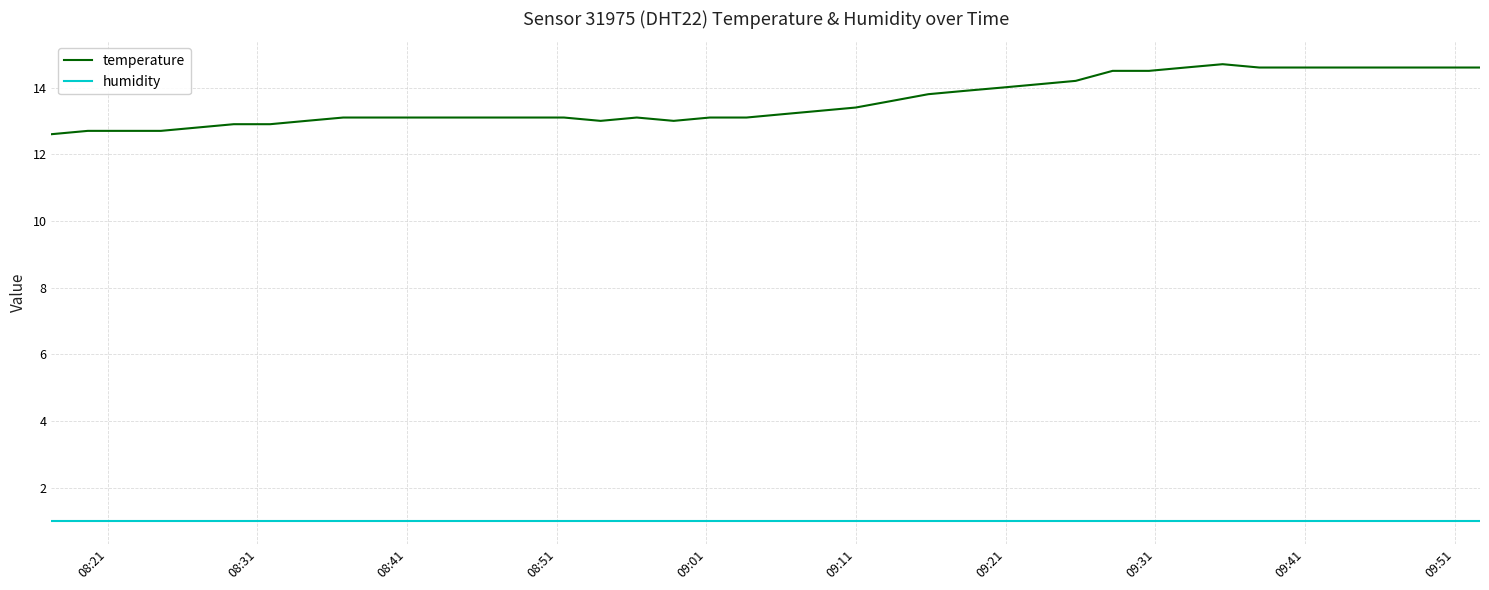

At how many categories does at least one series exceed 9?

40